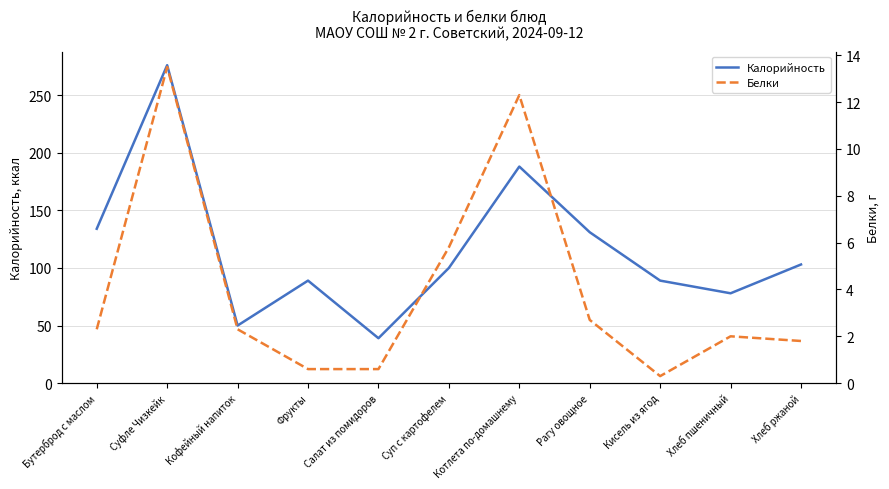

List the labels in order of Белки value, smallest first.

Кисель из ягод, Фрукты, Салат из помидоров, Хлеб ржаной, Хлеб пшеничный, Бутерброд с маслом, Кофейный напиток, Рагу овощное, Суп с картофелем, Котлета по-домашнему, Суфле Чизкейк